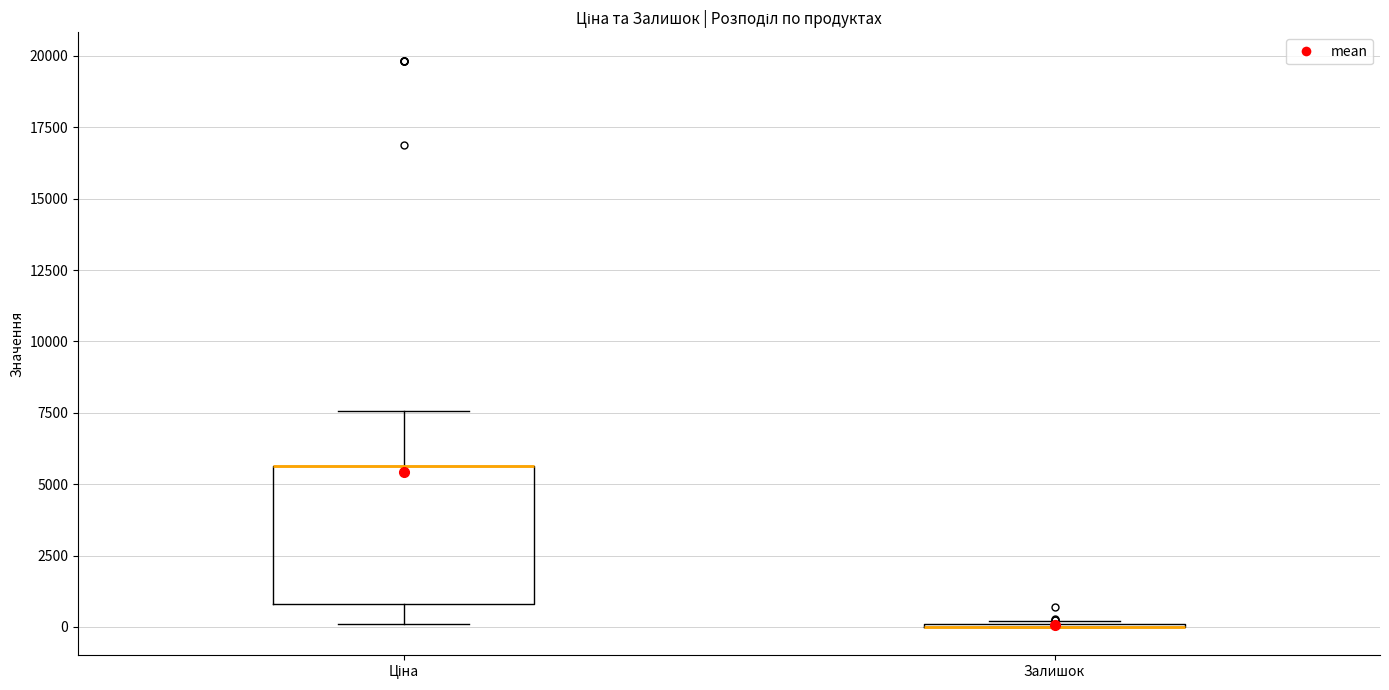

Which box is the tallest, from its lower edge to its upper edge?

Ціна